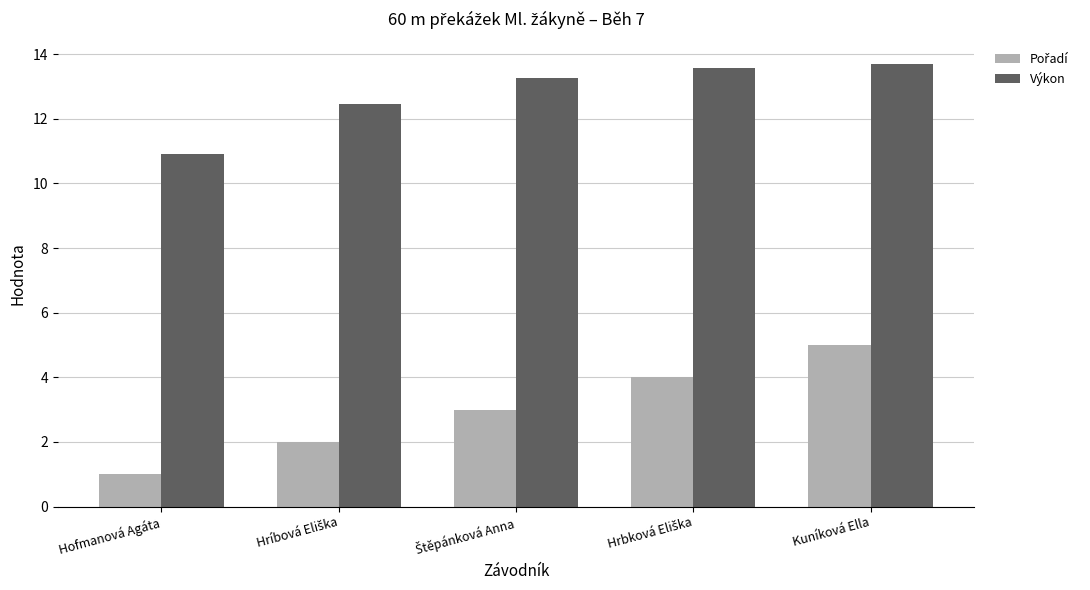

What is the difference between the maximum and second lowest values in the Výkon series?

1.3